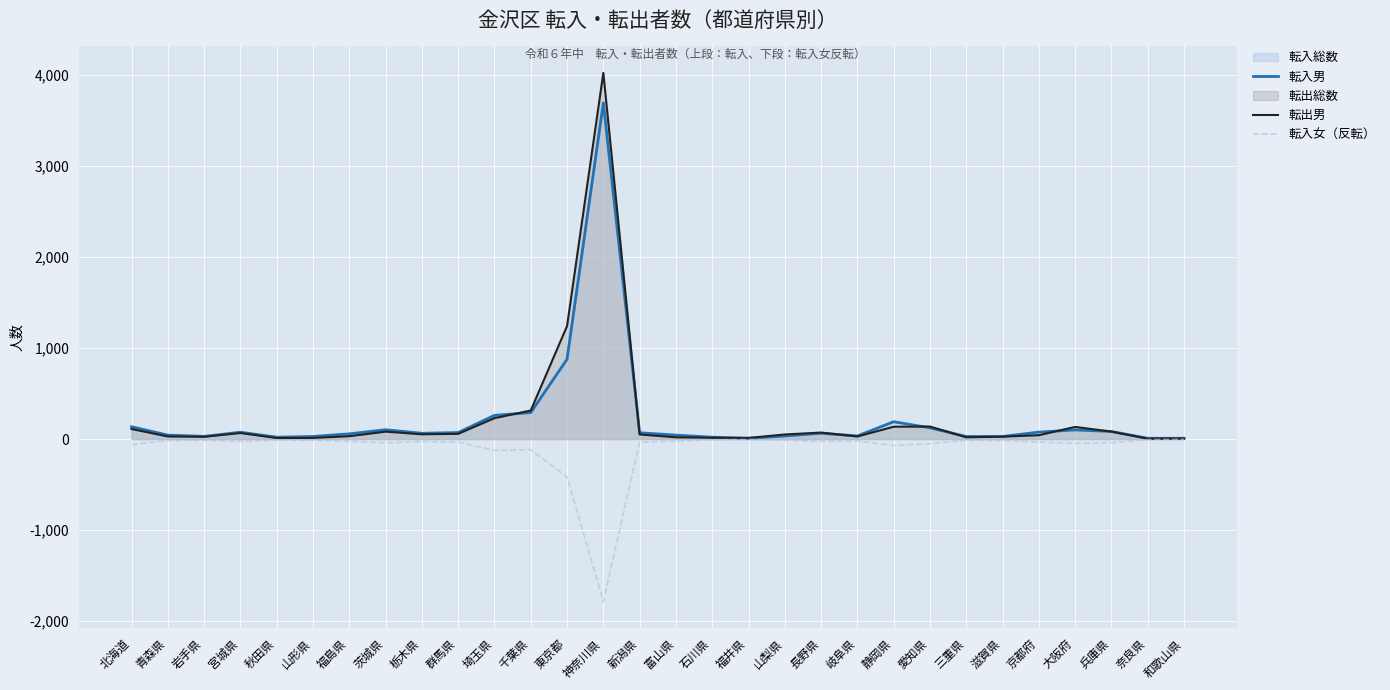

Is it true that 転入男 equals 481 at 東京都?

False